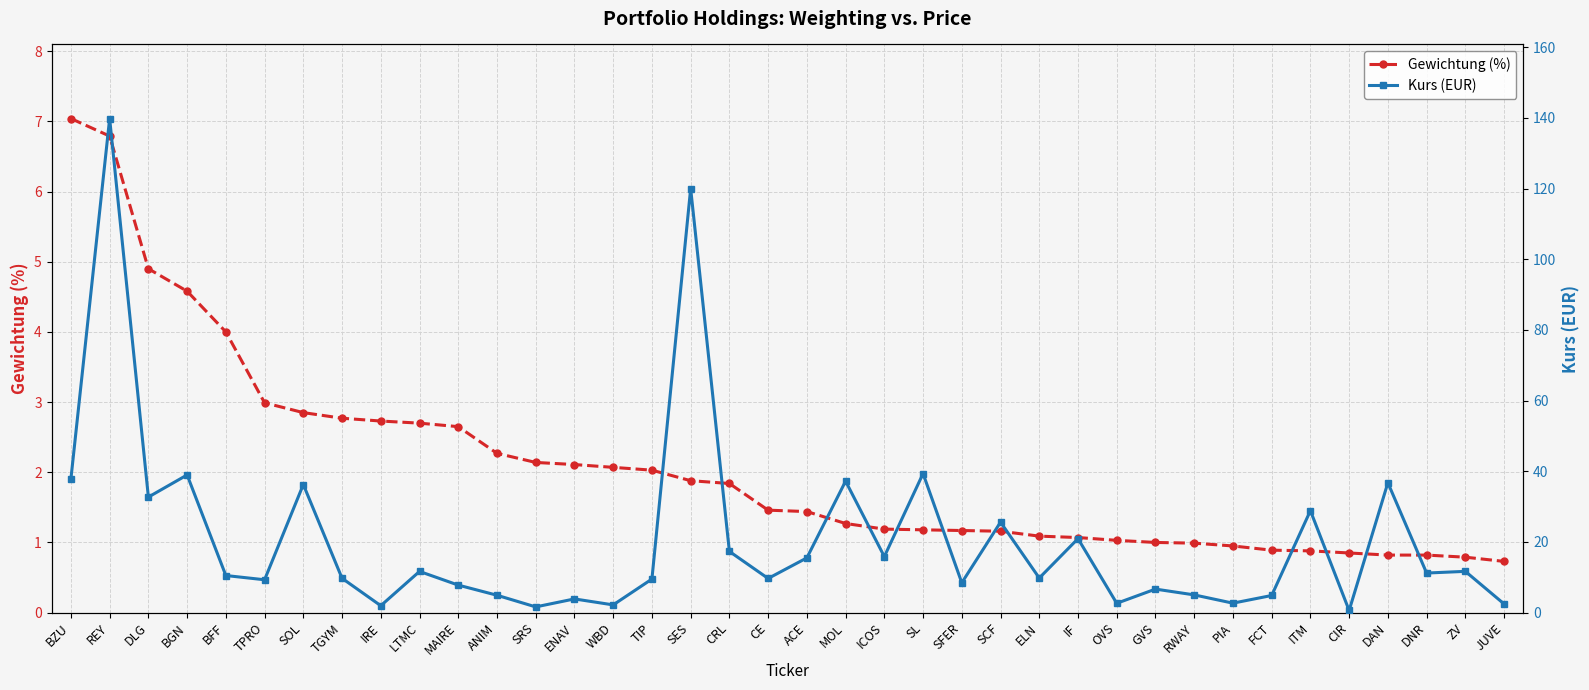

Which series has the largest total across all categories?

Kurs (EUR)